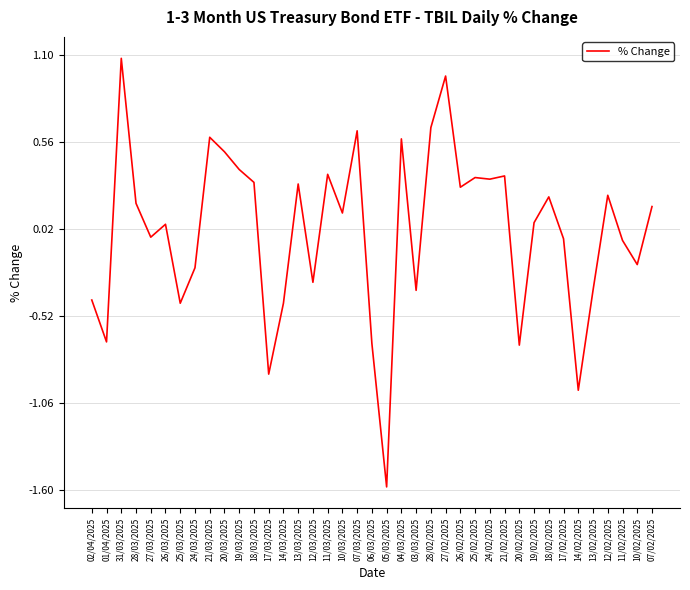

What is the change in value from 24/03/2025 to 05/03/2025?

-1.4